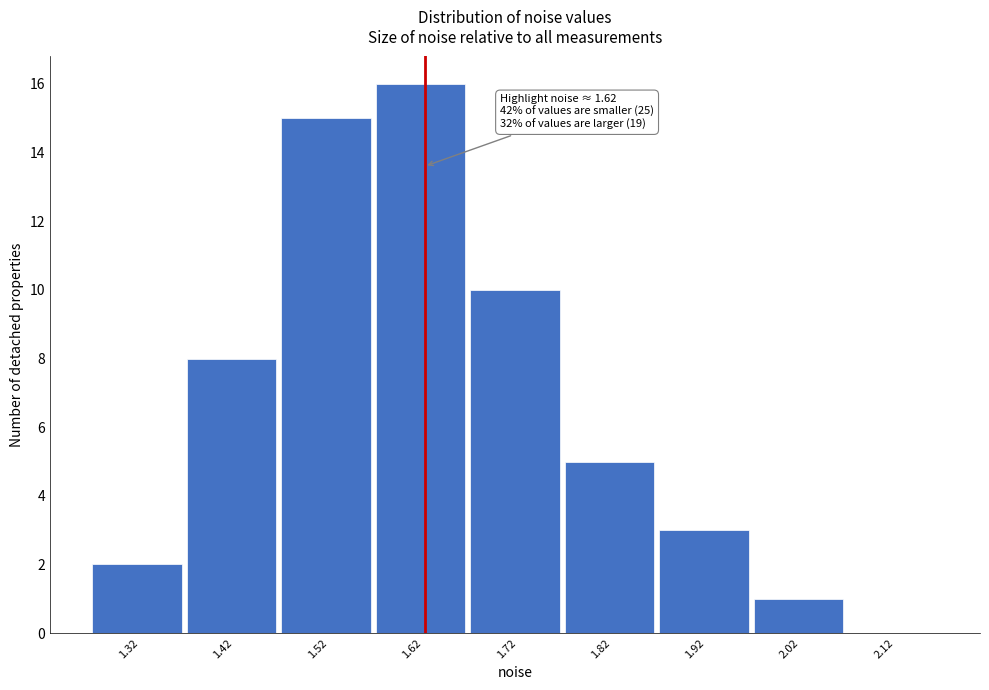

Over which range of the x-axis is the bar tallest?

1.57 to 1.67